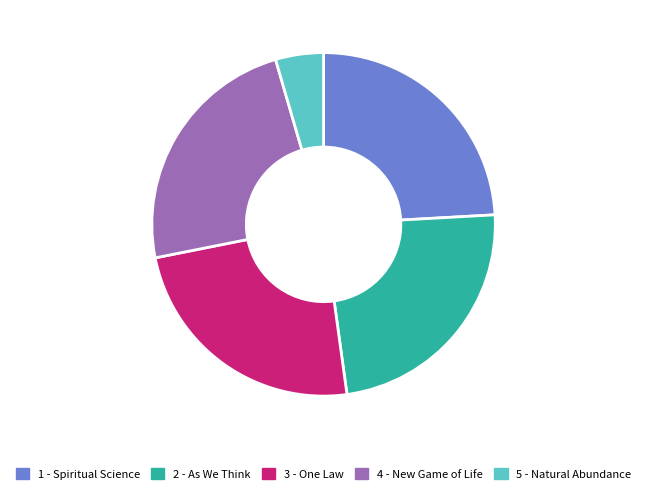

Is the sum of 1 - Spiritual Science and 5 - Natural Abundance greater than half?

No